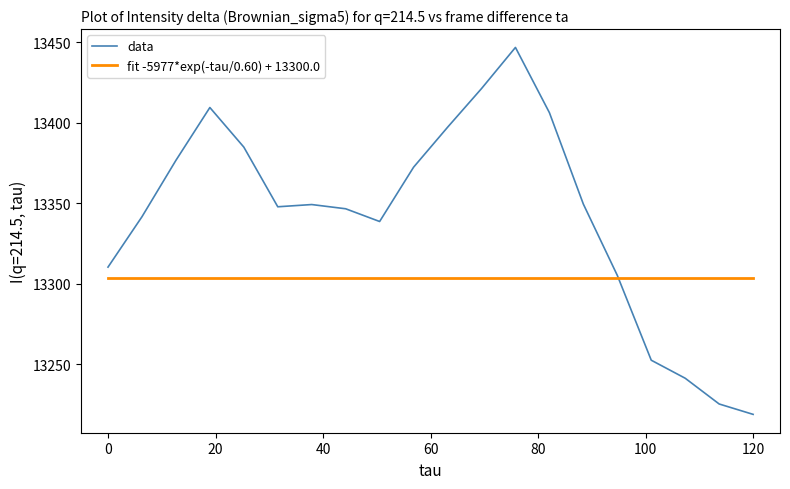

Which series has the widest spread of values?

data